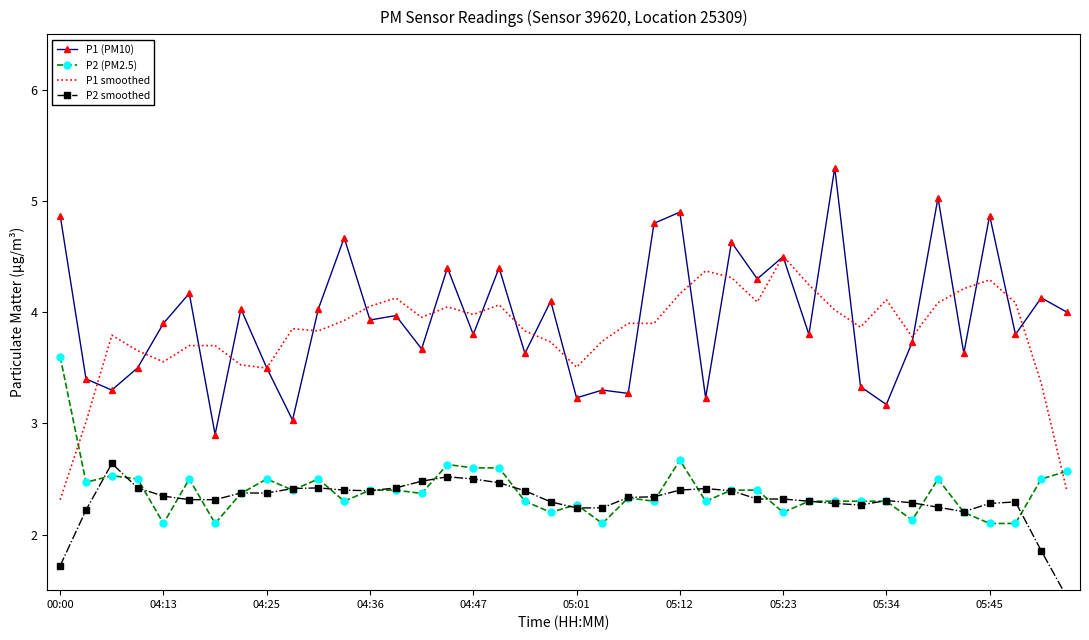

True or false: P2 smoothed and P1 smoothed intersect in this chart.

False